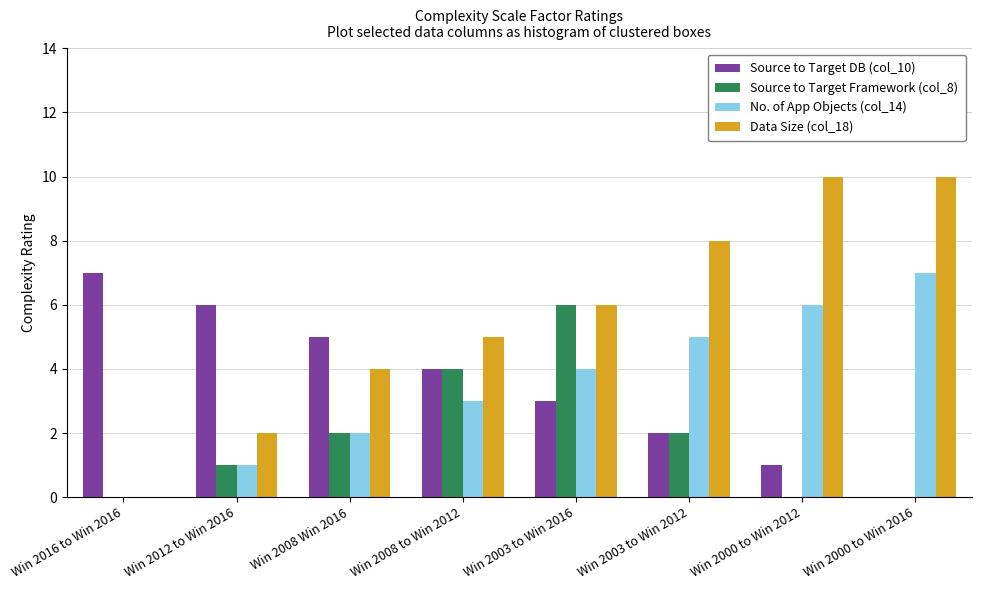

Is the value of Source to Target DB (col_10) at Win 2008 Win 2016 greater than the value of Data Size (col_18) at Win 2003 to Win 2012?

No